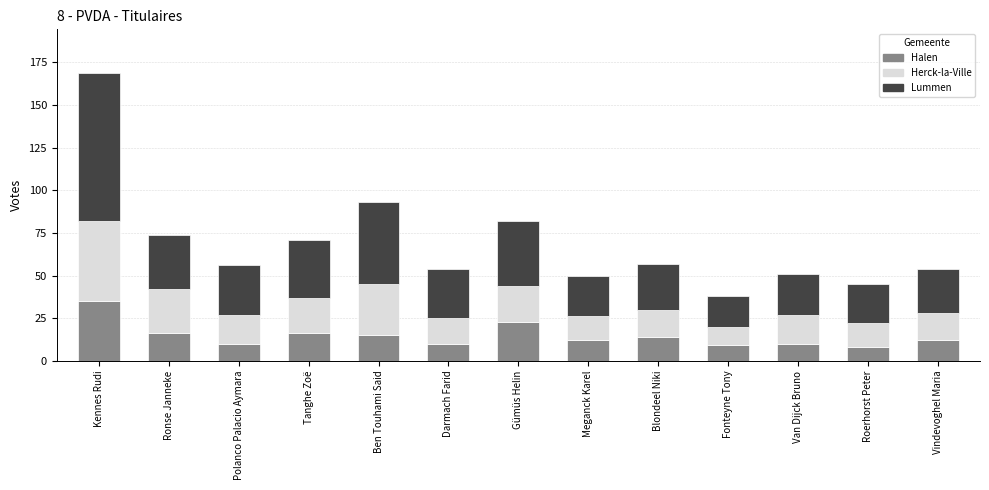

What is the total value across all series at Polanco Palacio Aymara?

56